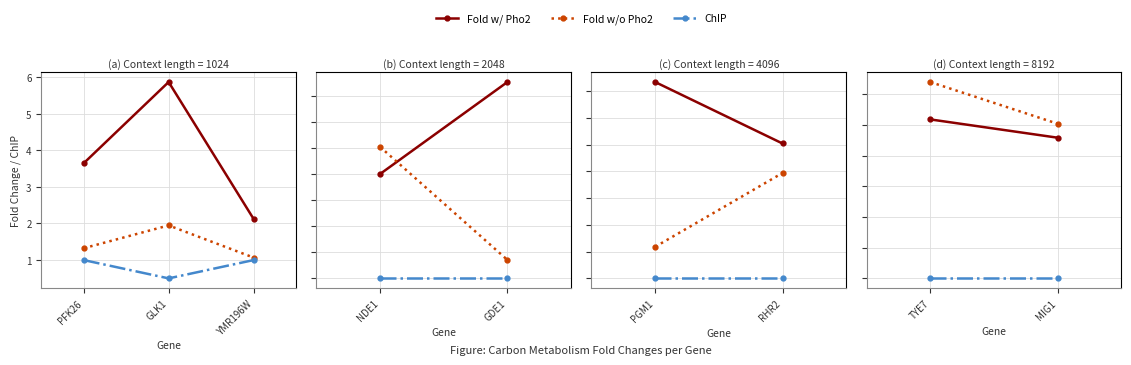

What is the approximate value of Fold w/o Pho2 at GLK1?

1.9